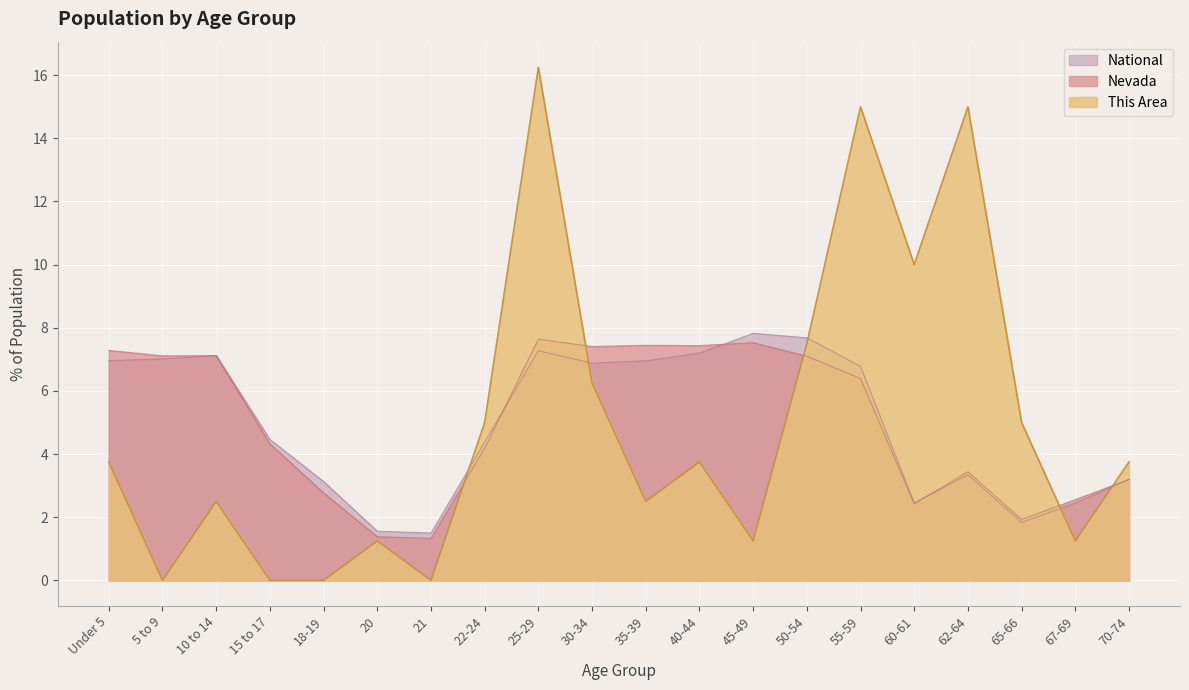

Between Under 5 and 30-34, which is larger?

30-34